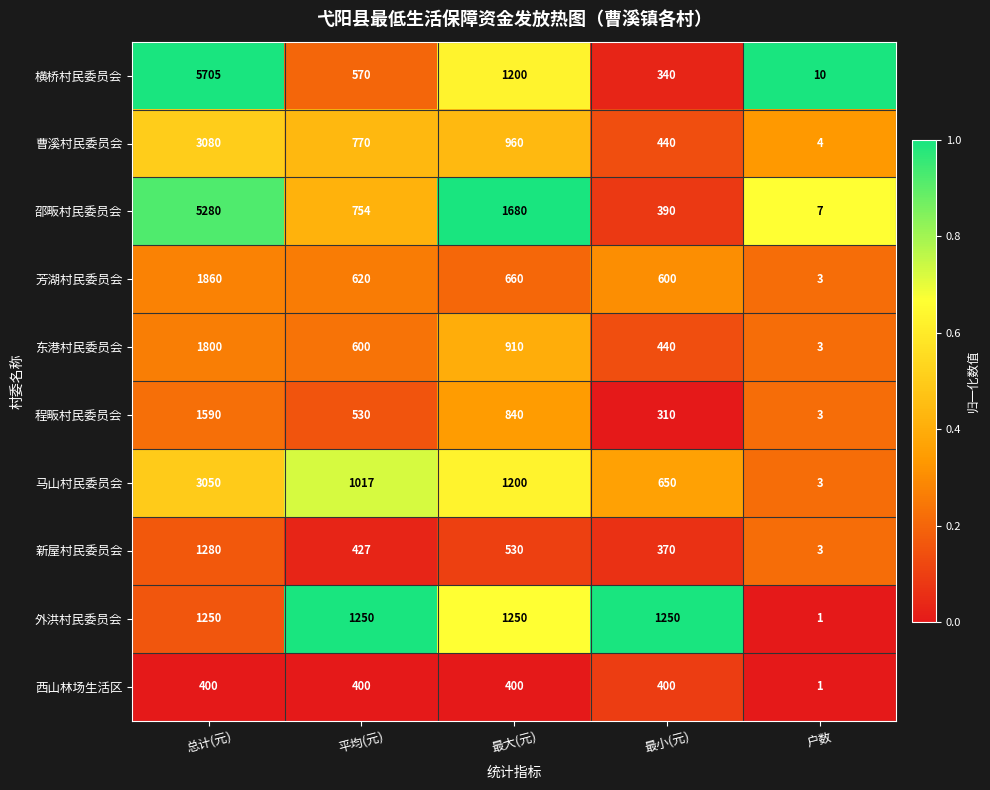

What is the total value across all series at 最大(元)?

9630